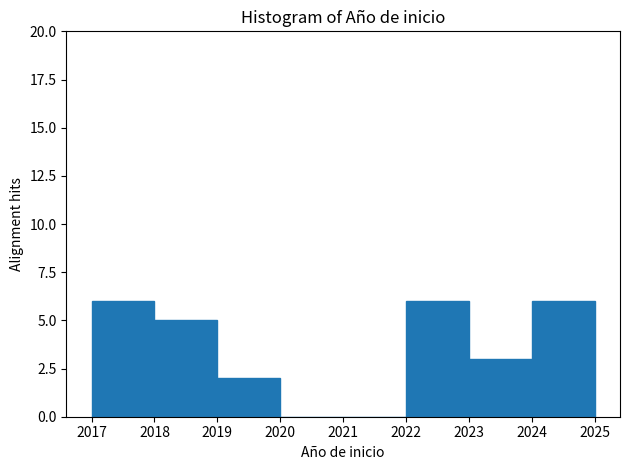

Reading left to right, list every bar in this chart as the range it spans on the x-axis followed by its height. The values are not printed on the chart, so give them approximately, as read against the axis.

2017 to 2018: 6
2018 to 2019: 5
2019 to 2020: 2
2020 to 2021: 0
2021 to 2022: 0
2022 to 2023: 6
2023 to 2024: 3
2024 to 2025: 6